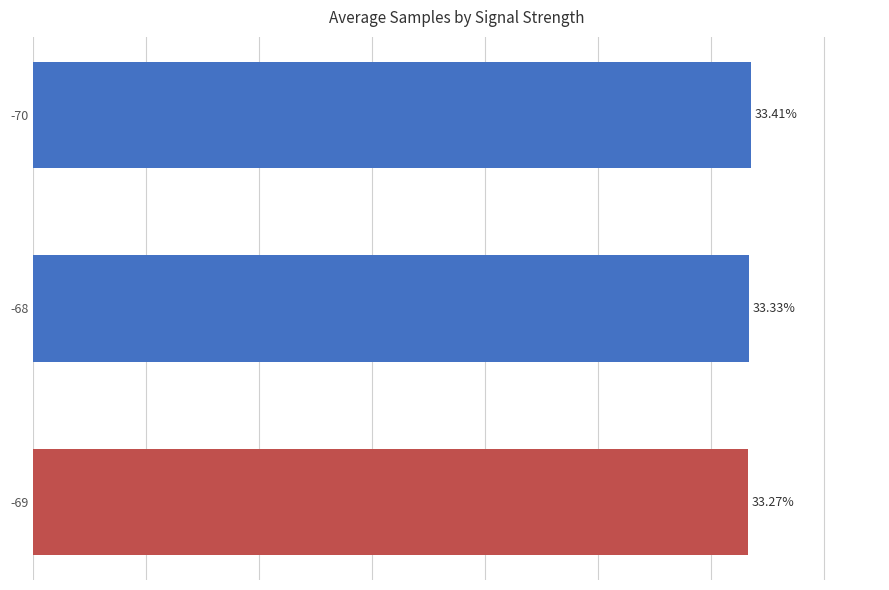

Does the chart contain any negative values?

No